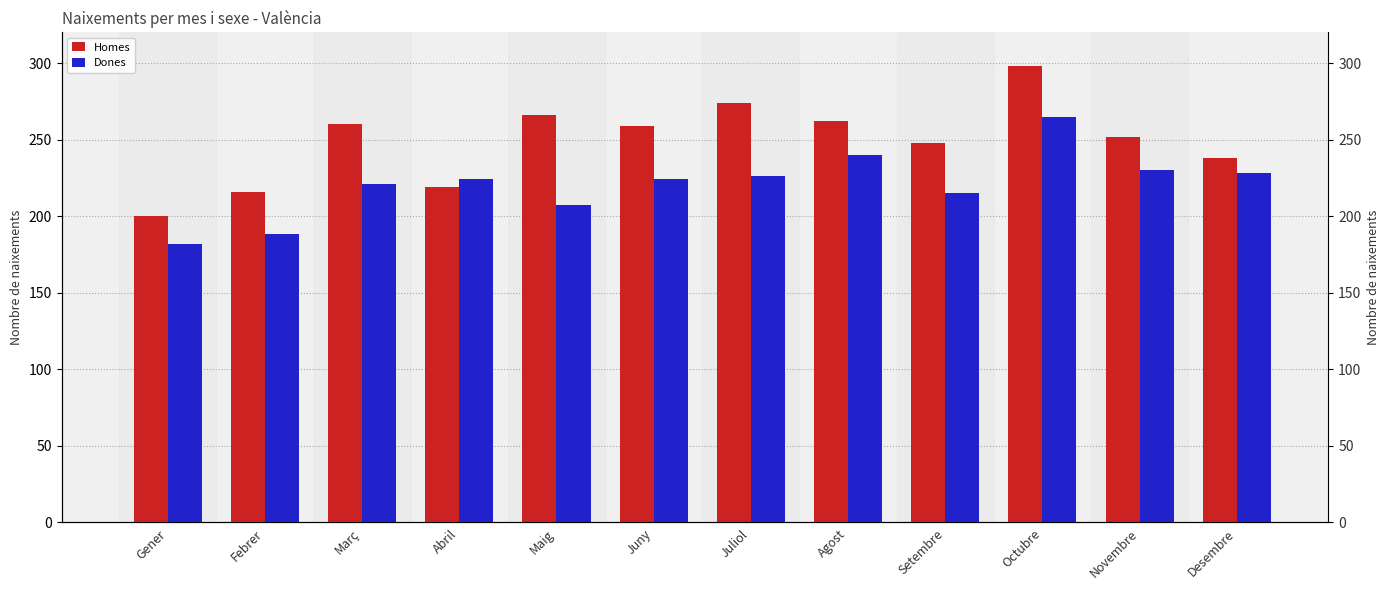

Is it true that Homes equals 140 at Desembre?

False